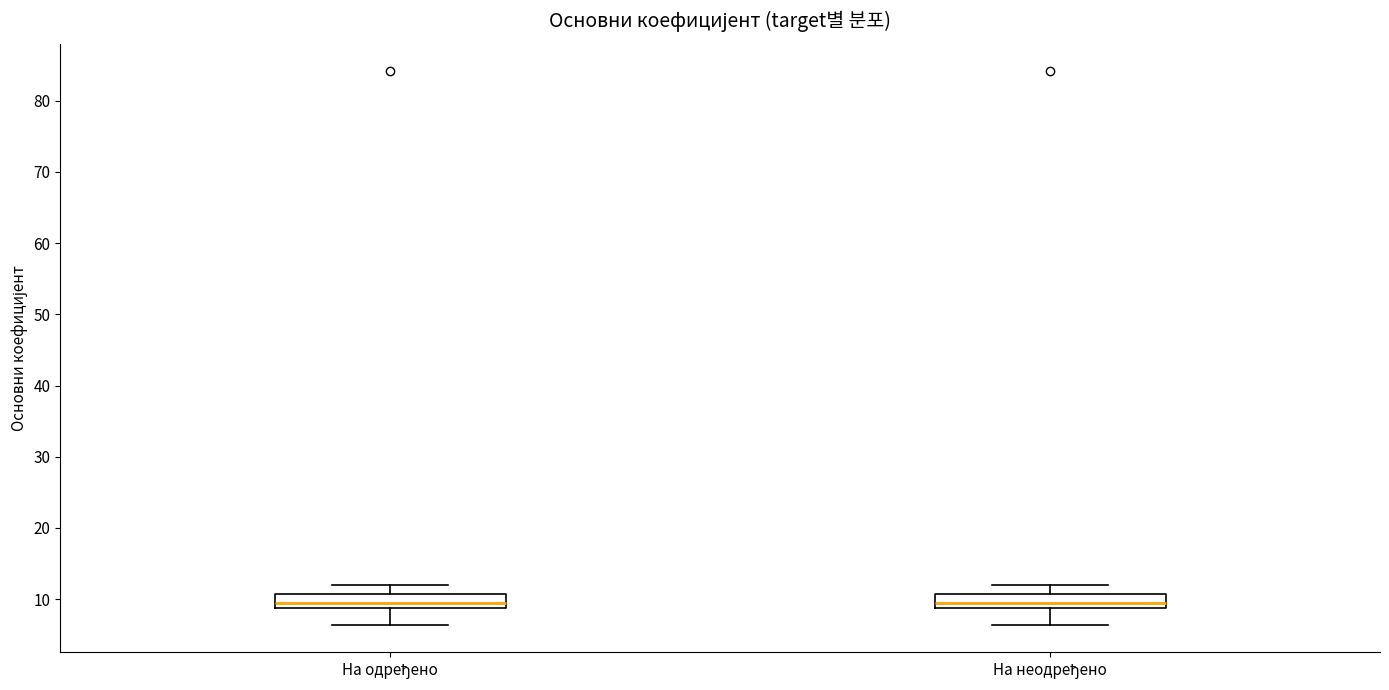

Reading left to right, read every box against the y-axis: the position of its median line, the range the box covers, and the ends of its whiskers. The values are not printed on the chart, so give them approximately, as read against the axis.

На одређено: median 9 (just above the box's lower edge), box 9 to 11, whiskers 6 to 12
На неодређено: median 9 (just above the box's lower edge), box 9 to 11, whiskers 6 to 12